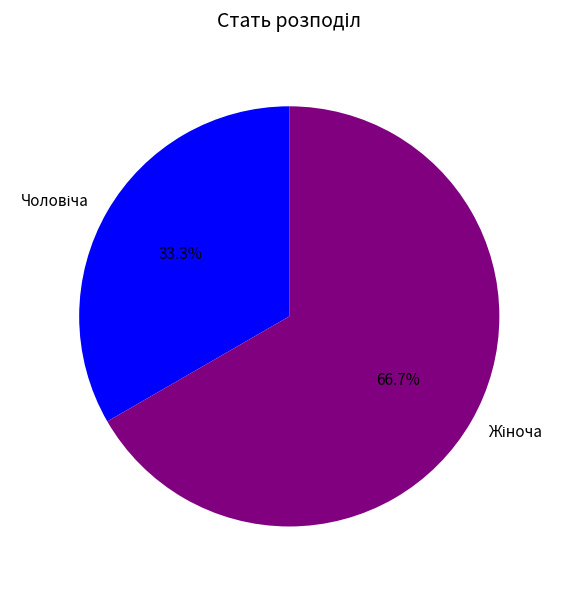

Is there any slice that represents more than half of the pie?

Yes